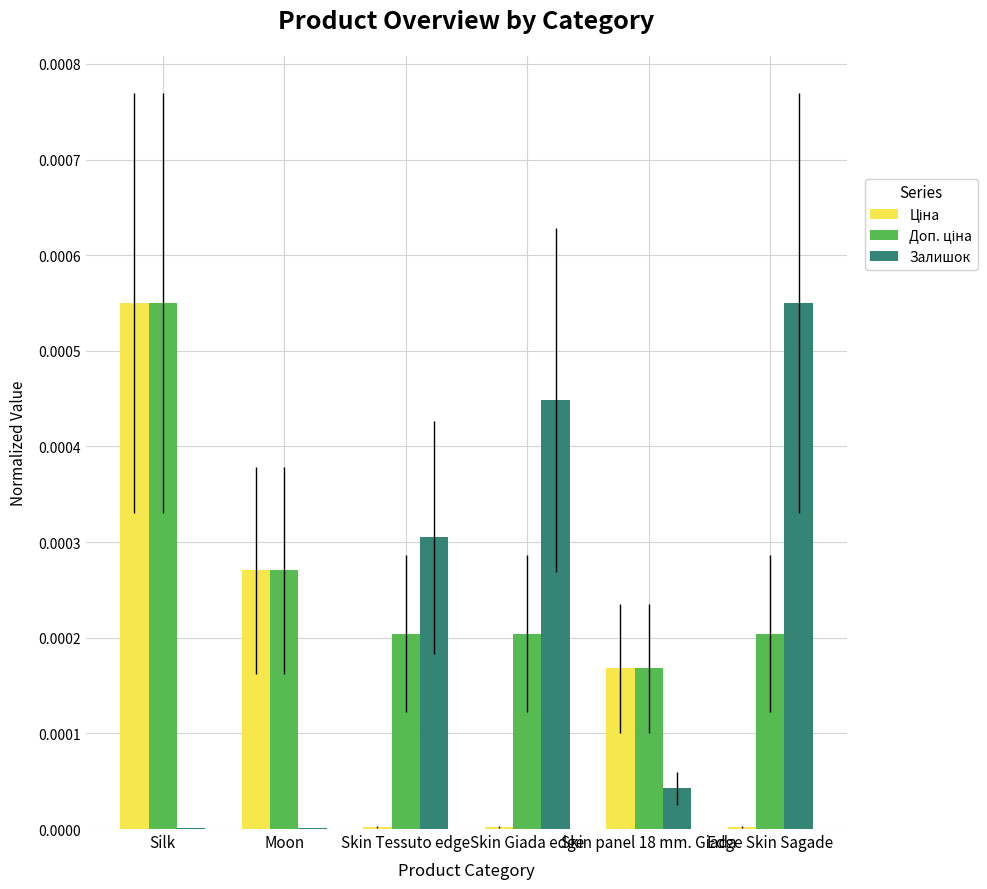

Are the bars grouped side by side (vs. stacked)?

Yes